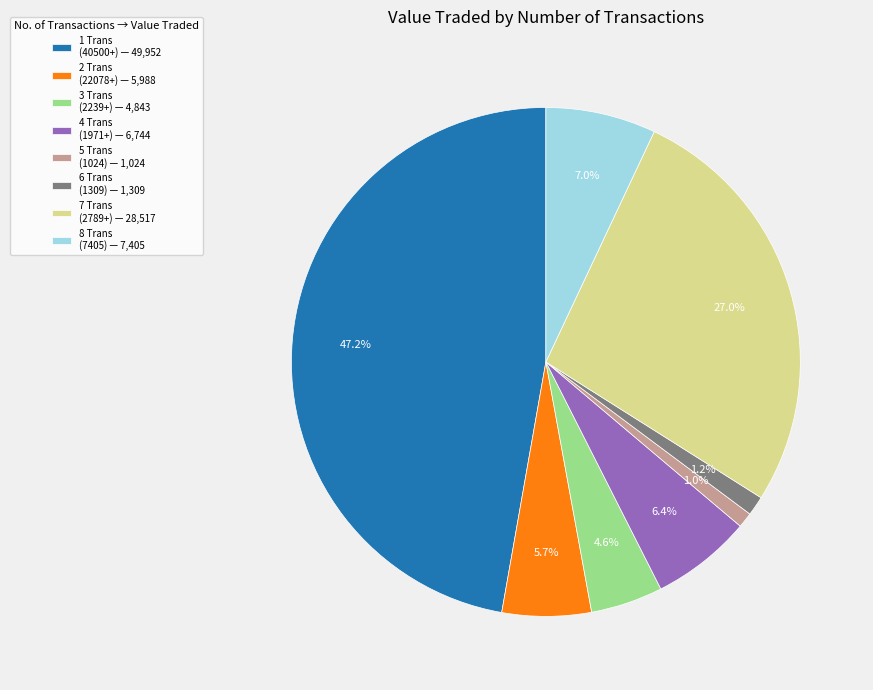

How many slices are in this pie chart?

8